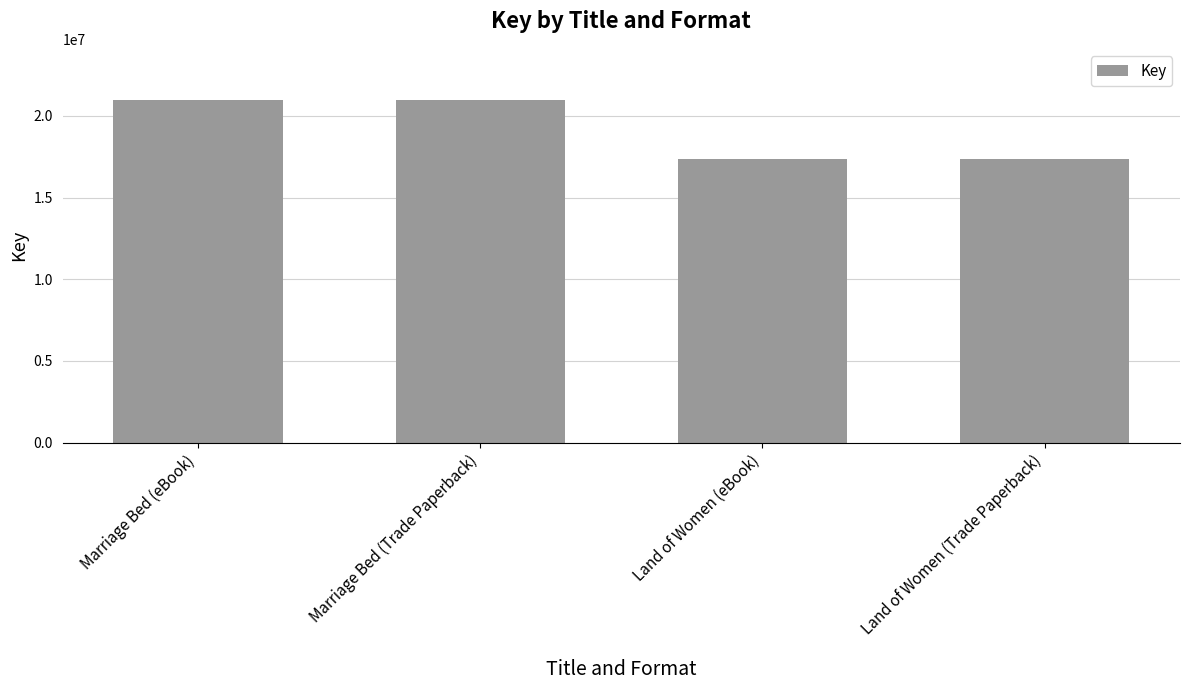

How many categories are shown in the chart?

4